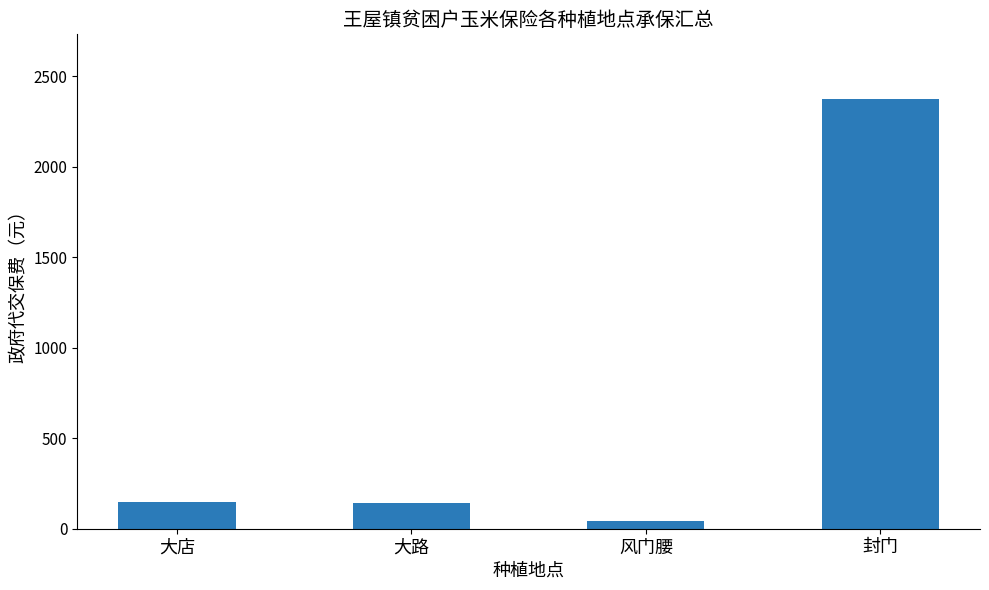

The value at 封门 is 2374. True or false?

True